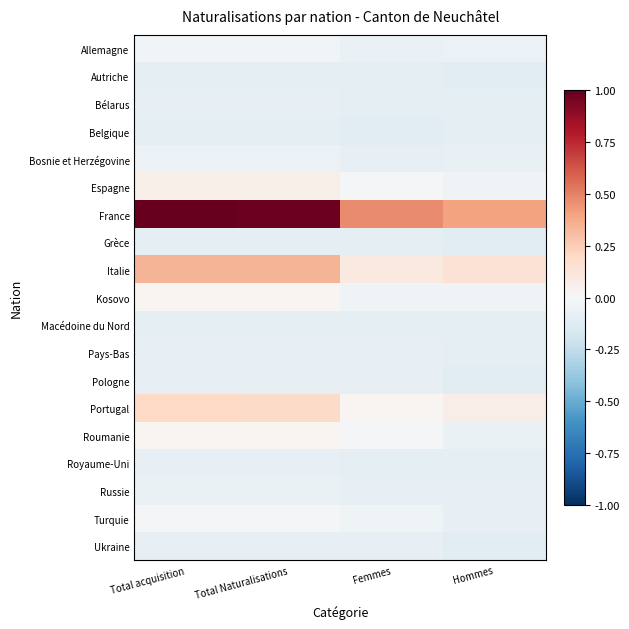

Reading left to right, what are all the values shown in this chart?

Allemagne: Total acquisition=-0.0	Total Naturalisations=-0.0	Femmes=-0.1	Hommes=-0.1
Autriche: Total acquisition=-0.1	Total Naturalisations=-0.1	Femmes=-0.1	Hommes=-0.1
Bélarus: Total acquisition=-0.1	Total Naturalisations=-0.1	Femmes=-0.1	Hommes=-0.1
Belgique: Total acquisition=-0.1	Total Naturalisations=-0.1	Femmes=-0.1	Hommes=-0.1
Bosnie et Herzégovine: Total acquisition=-0.1	Total Naturalisations=-0.1	Femmes=-0.1	Hommes=-0.1
Espagne: Total acquisition=0.1	Total Naturalisations=0.1	Femmes=-0.0	Hommes=-0.0
France: Total acquisition=1.0	Total Naturalisations=1.0	Femmes=0.5	Hommes=0.4
Grèce: Total acquisition=-0.1	Total Naturalisations=-0.1	Femmes=-0.1	Hommes=-0.1
Italie: Total acquisition=0.3	Total Naturalisations=0.3	Femmes=0.1	Hommes=0.1
Kosovo: Total acquisition=0.0	Total Naturalisations=0.0	Femmes=-0.0	Hommes=-0.0
Macédoine du Nord: Total acquisition=-0.1	Total Naturalisations=-0.1	Femmes=-0.1	Hommes=-0.1
Pays-Bas: Total acquisition=-0.1	Total Naturalisations=-0.1	Femmes=-0.1	Hommes=-0.1
Pologne: Total acquisition=-0.1	Total Naturalisations=-0.1	Femmes=-0.1	Hommes=-0.1
Portugal: Total acquisition=0.2	Total Naturalisations=0.2	Femmes=0.0	Hommes=0.1
Roumanie: Total acquisition=0.0	Total Naturalisations=0.0	Femmes=-0.0	Hommes=-0.1
Royaume-Uni: Total acquisition=-0.1	Total Naturalisations=-0.1	Femmes=-0.1	Hommes=-0.1
Russie: Total acquisition=-0.1	Total Naturalisations=-0.1	Femmes=-0.1	Hommes=-0.1
Turquie: Total acquisition=-0.0	Total Naturalisations=-0.0	Femmes=-0.0	Hommes=-0.1
Ukraine: Total acquisition=-0.1	Total Naturalisations=-0.1	Femmes=-0.1	Hommes=-0.1